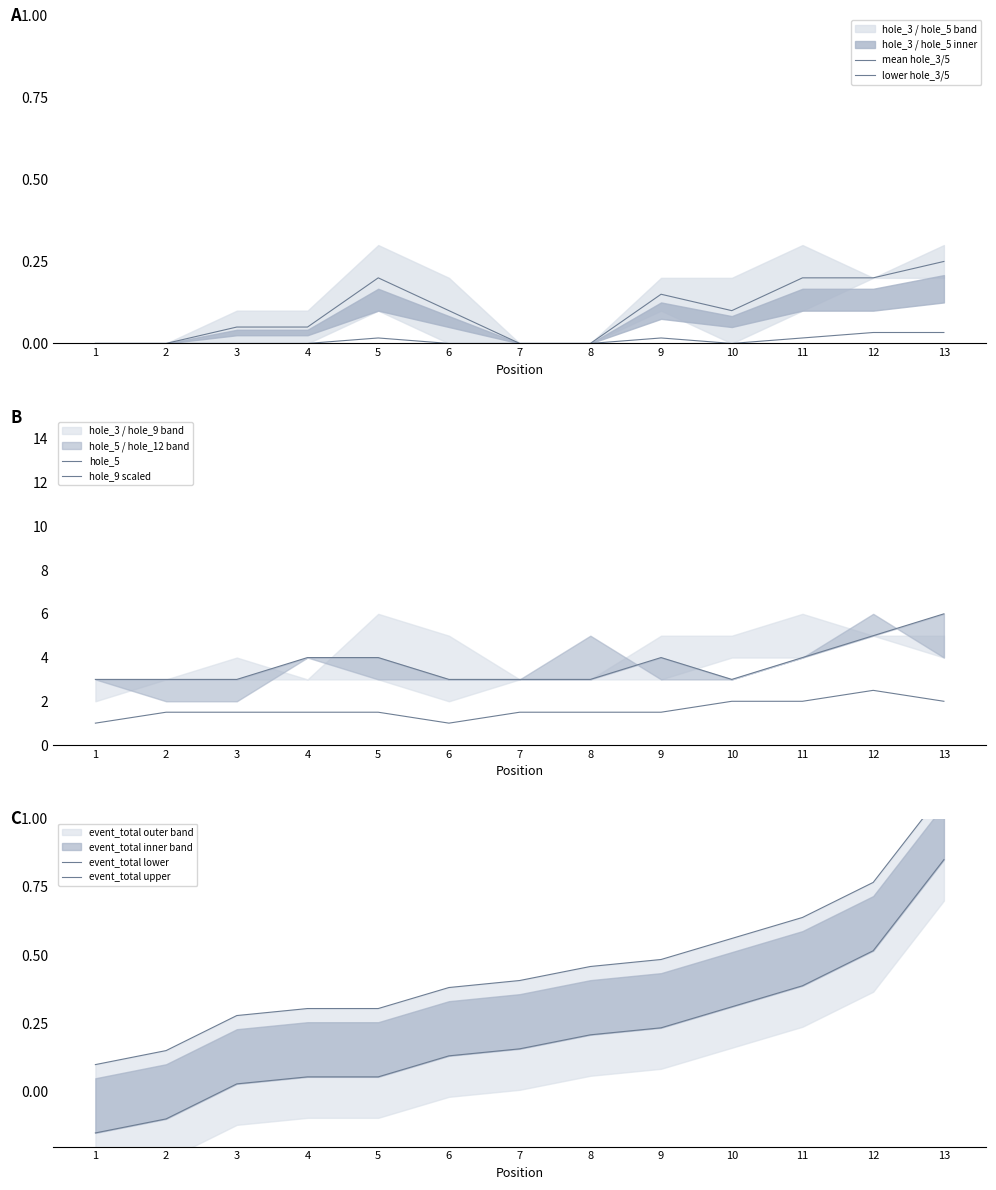

At 6, list the series in order from smallest to largest.

lower hole_3/5, mean hole_3/5, event_total lower, event_total upper, hole_9 scaled, hole_5